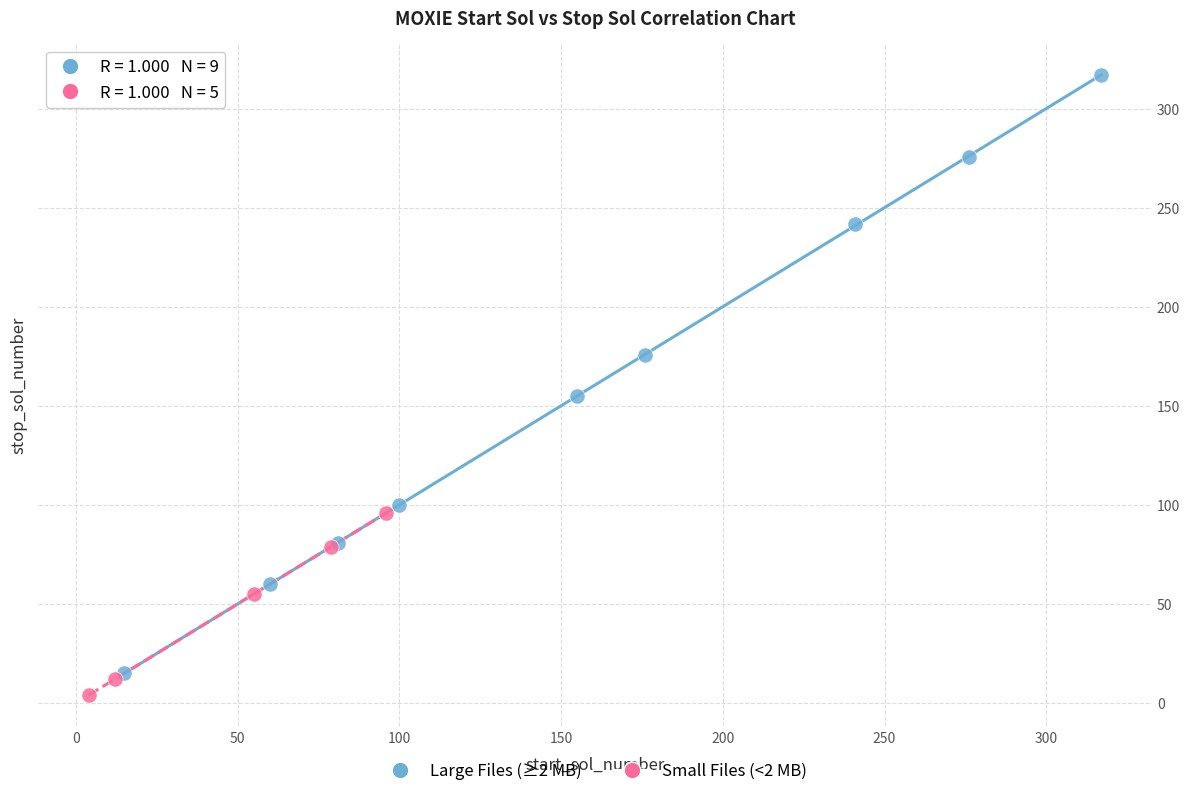

Which series contains the lowest Y value?

Small Files (<2 MB)